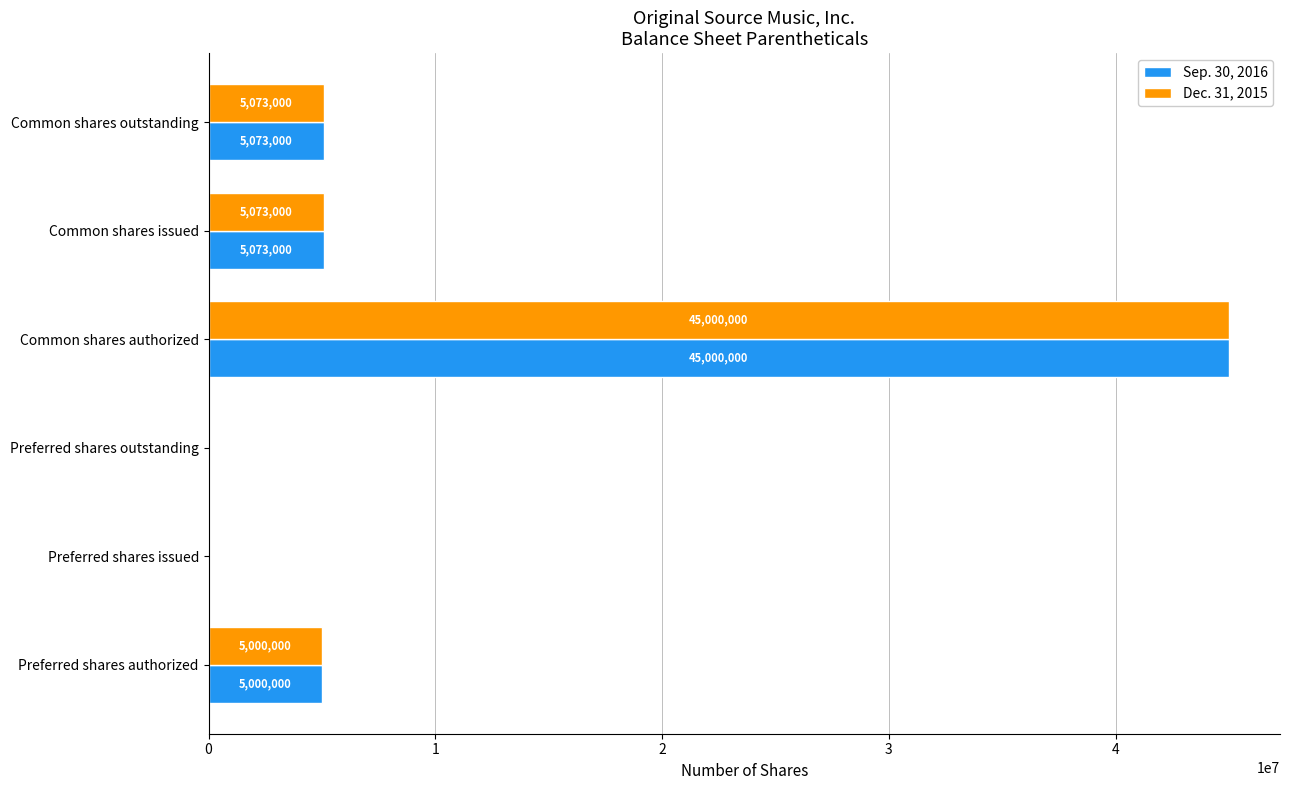

What is the approximate value of Sep. 30, 2016 at Preferred shares authorized?

5000000